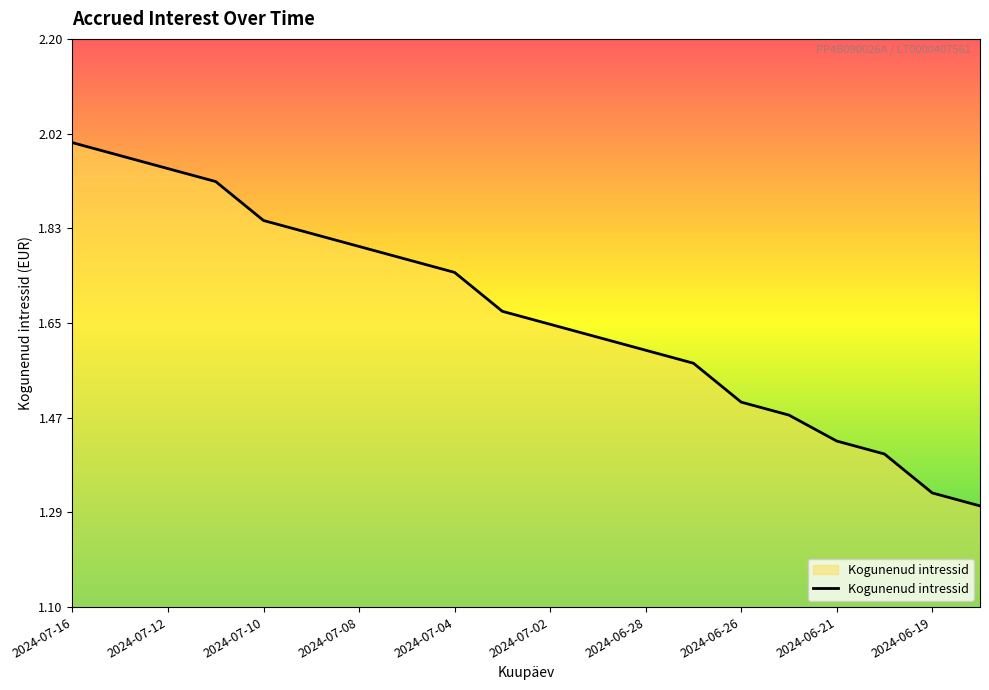

What is the difference between the maximum and minimum values?

0.7